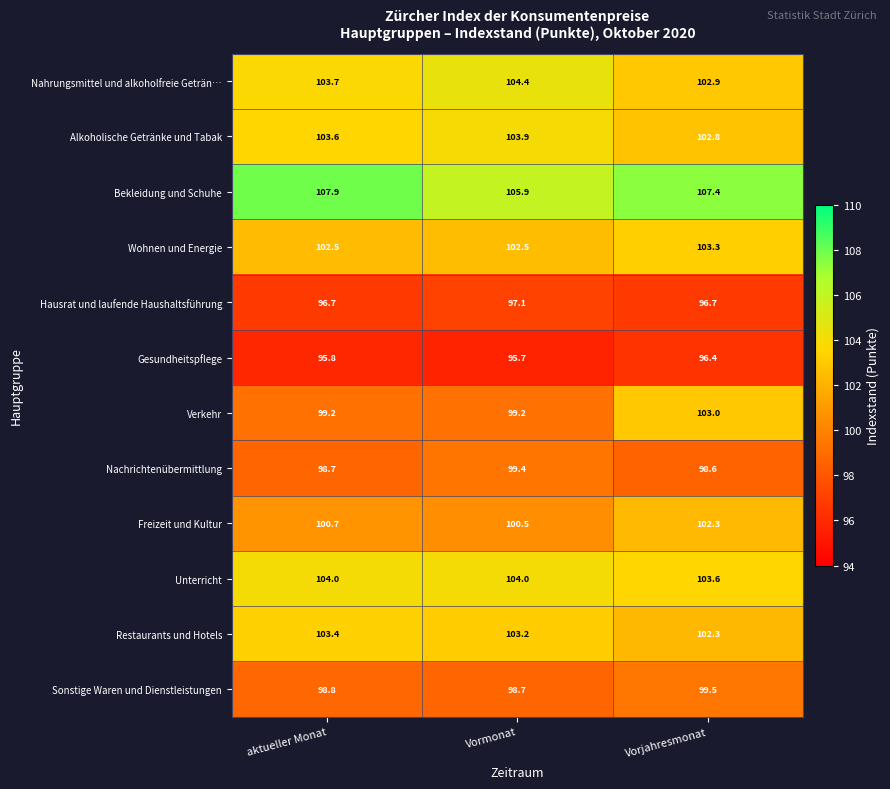

What is the greatest value displayed?

107.9